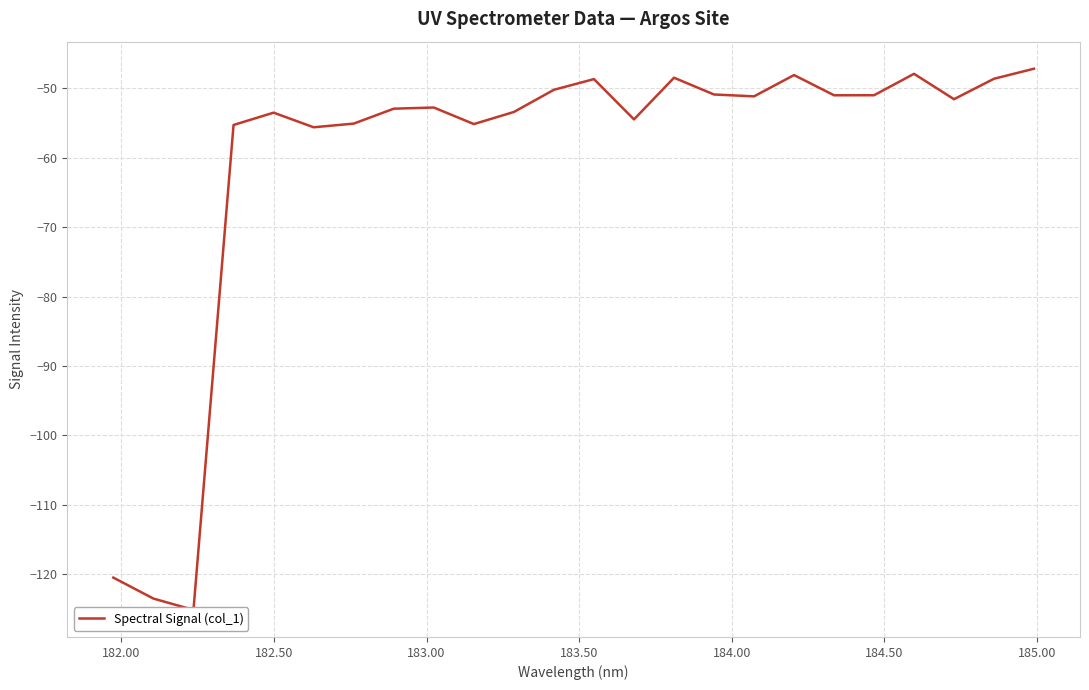

The chart shows a value of -99.2 at 183.00. True or false?

False